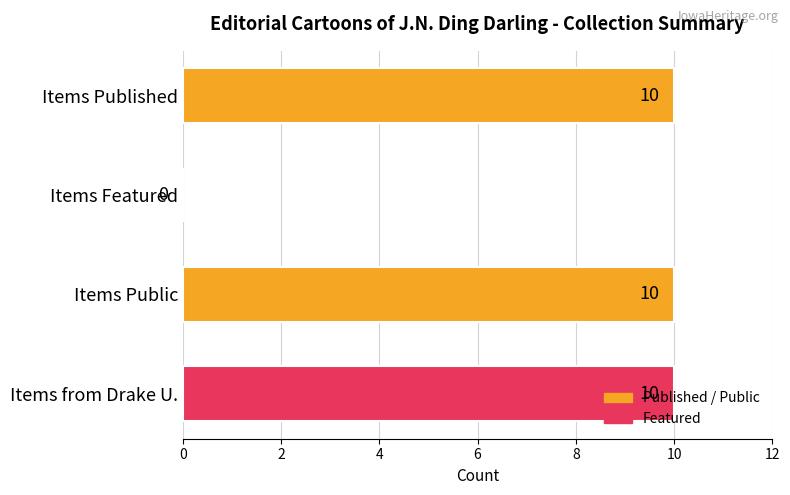

What is the ratio of the value at Items Public to the value at Items from Drake U.?

1.0